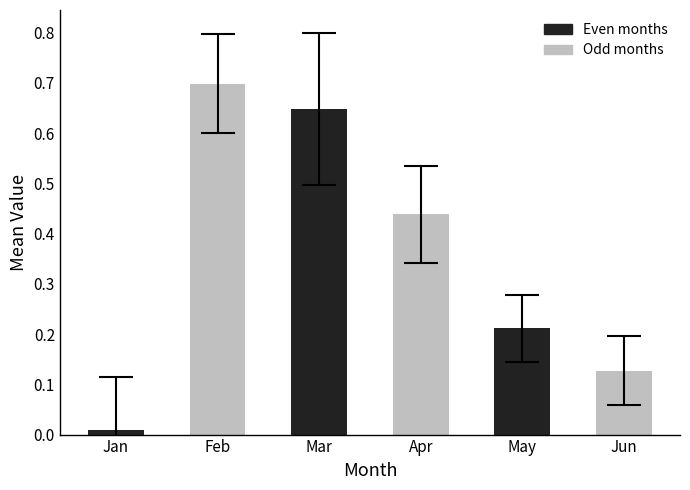

What is the difference between the maximum and minimum values?

0.7